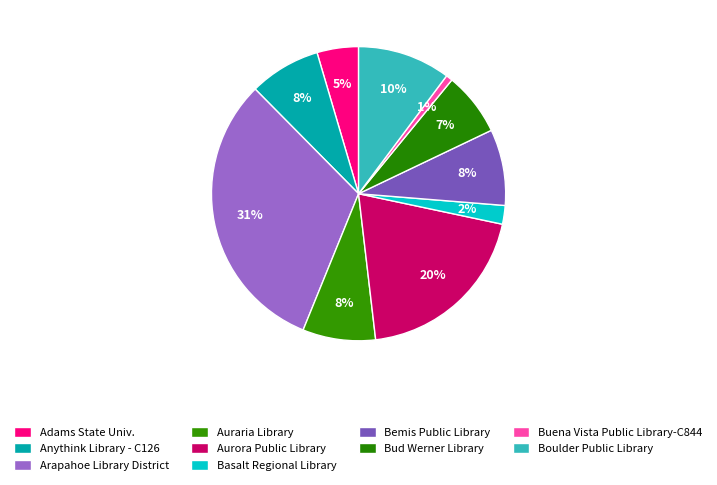

How many slices are in this pie chart?

10